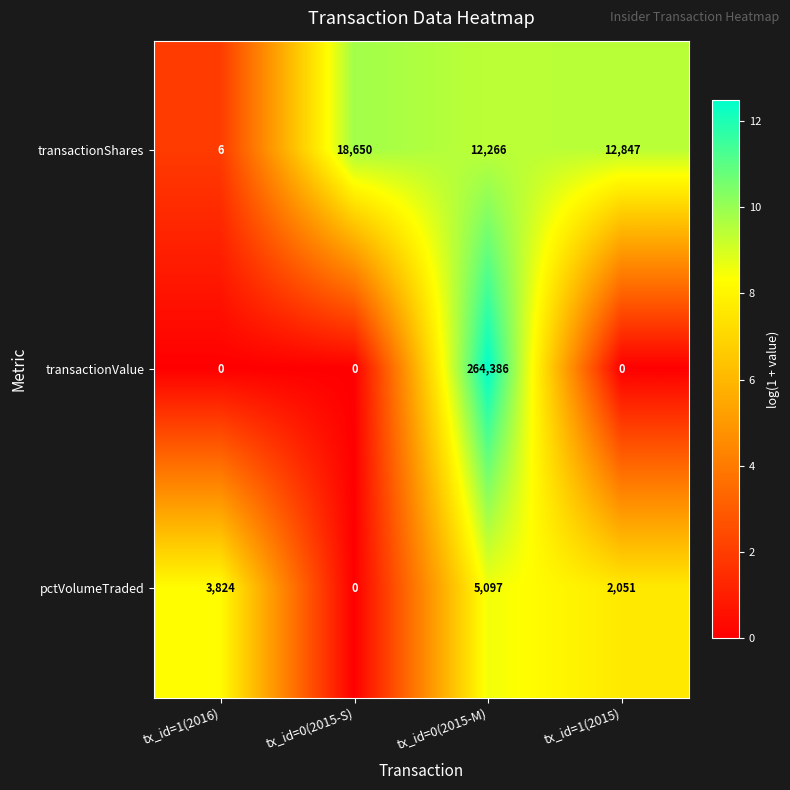

At which label does pctVolumeTraded reach its peak?

tx_id=0(2015-M)